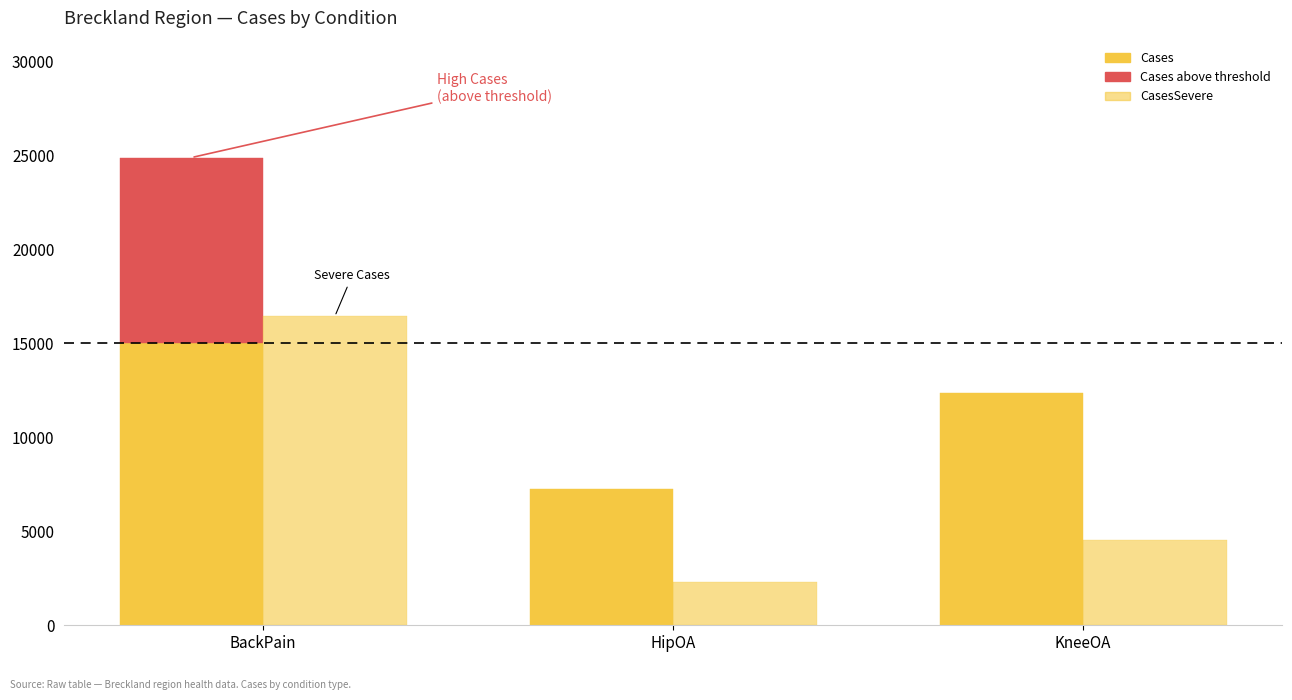

What is the value of the Cases bar at the 2nd from the left?

7273.0